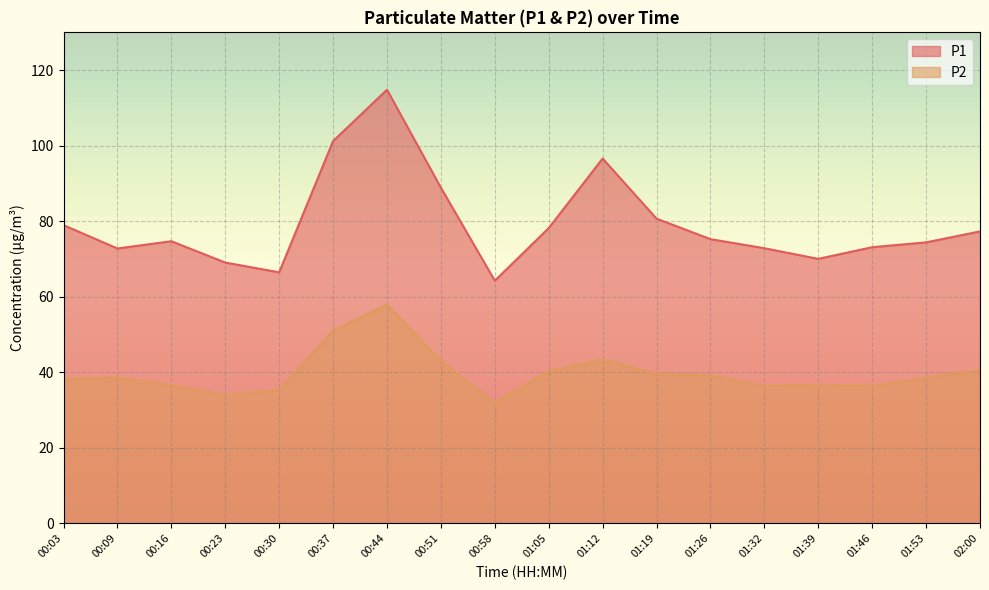

Read the P2 value at 01:32.

36.5